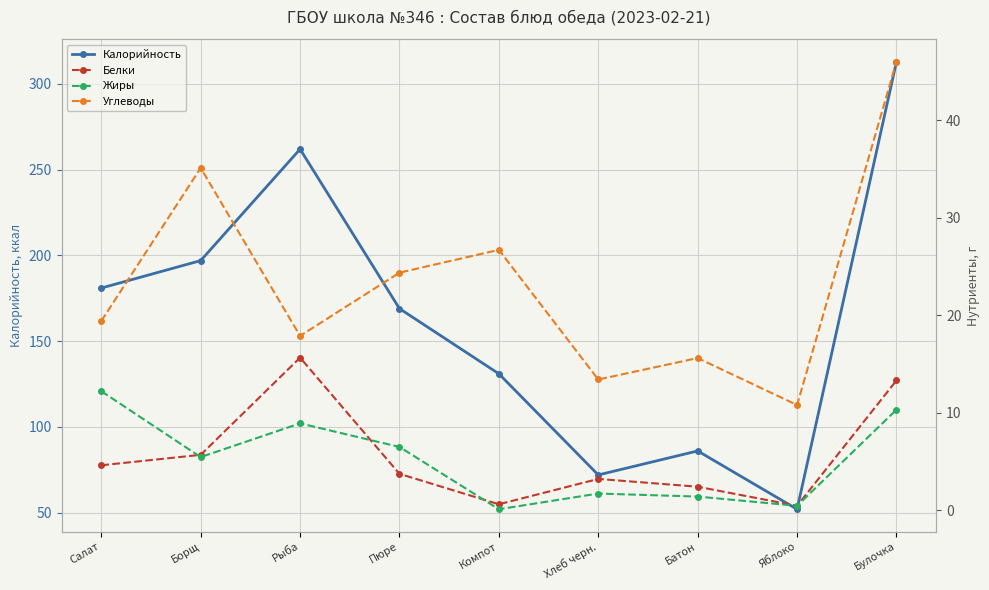

Is it true that Жиры equals 14.0 at Булочка?

False